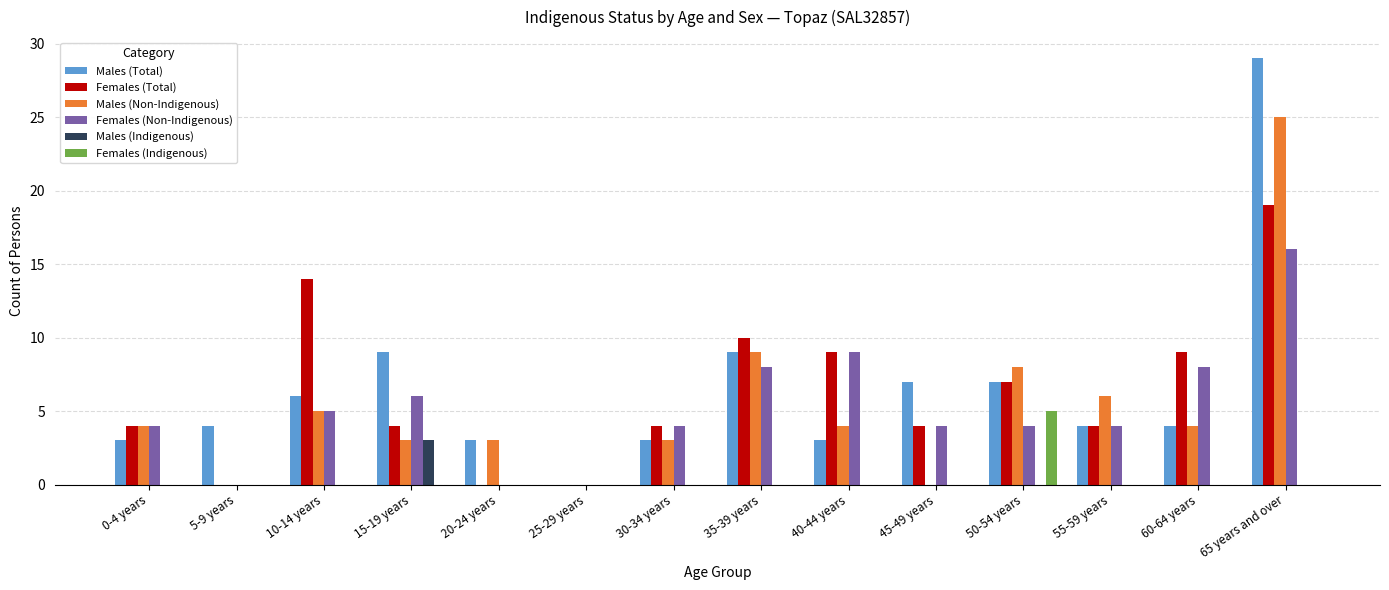

Which series changed the most between 0-4 years and 60-64 years?

Females (Total)